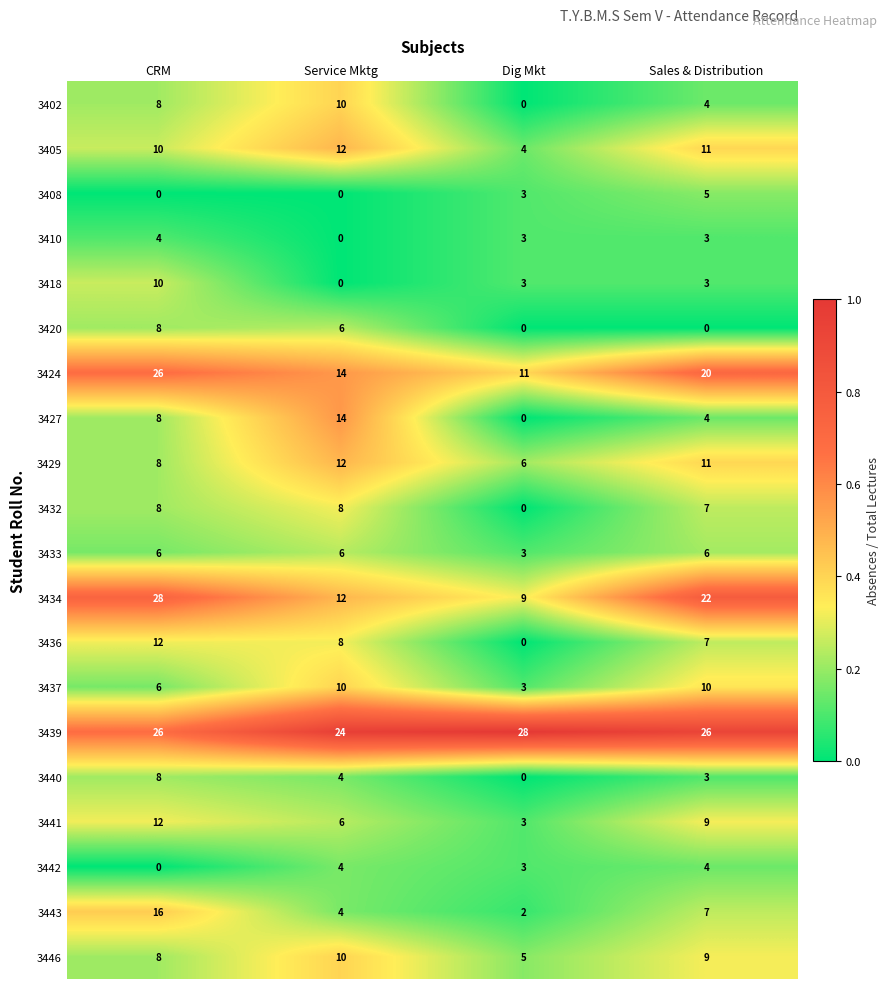

How many 3418 values are between 3 and 10?

3